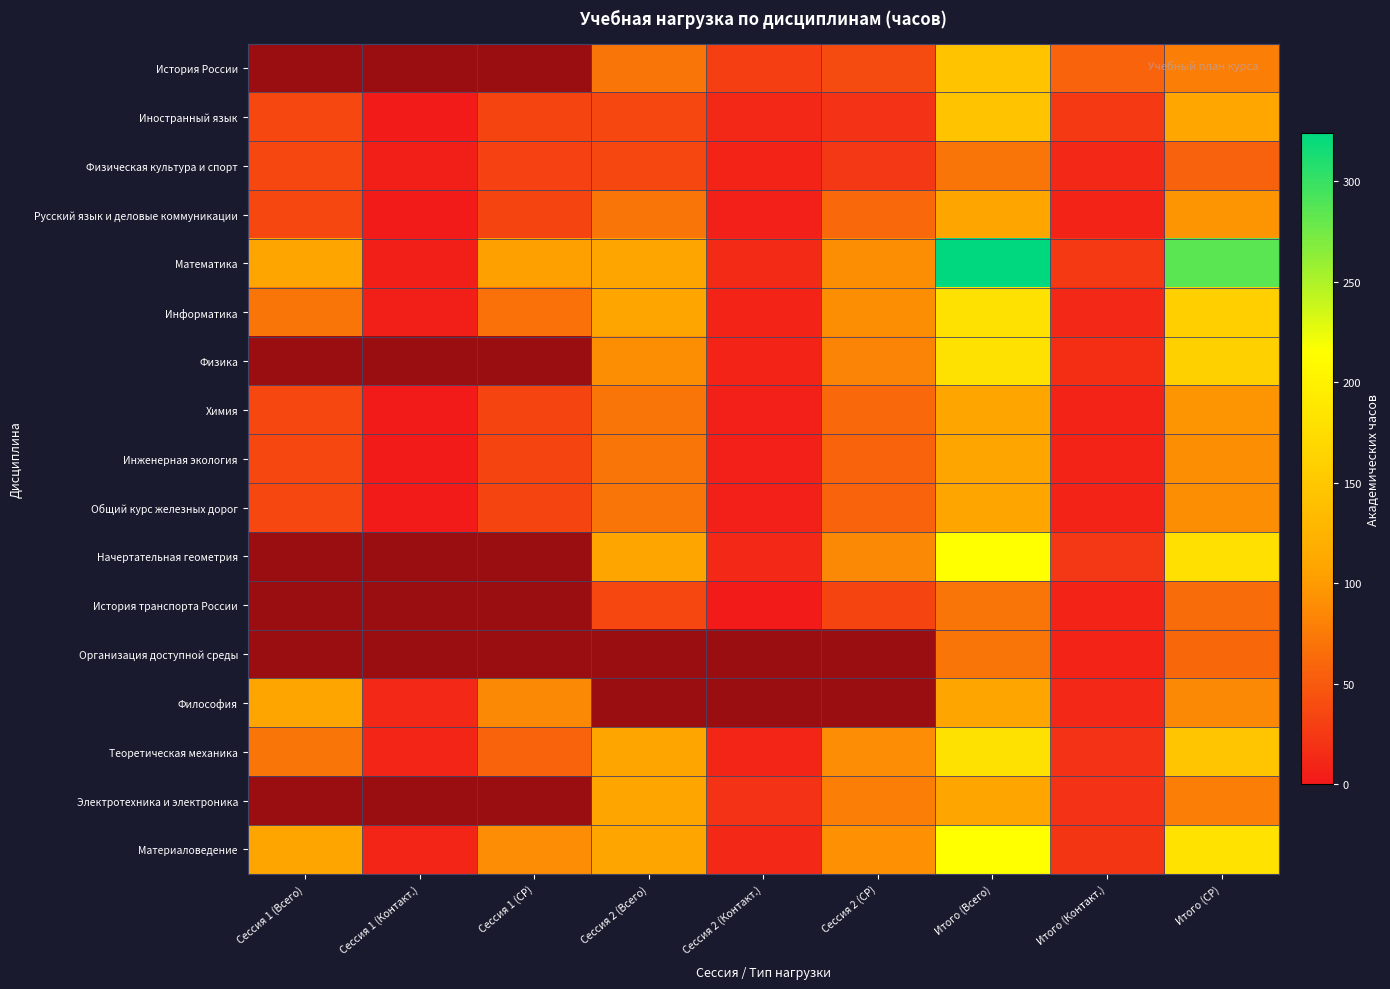

What is the difference between the Теоретическая механика values at Сессия 1 (Всего) and Итого (Всего)?

108